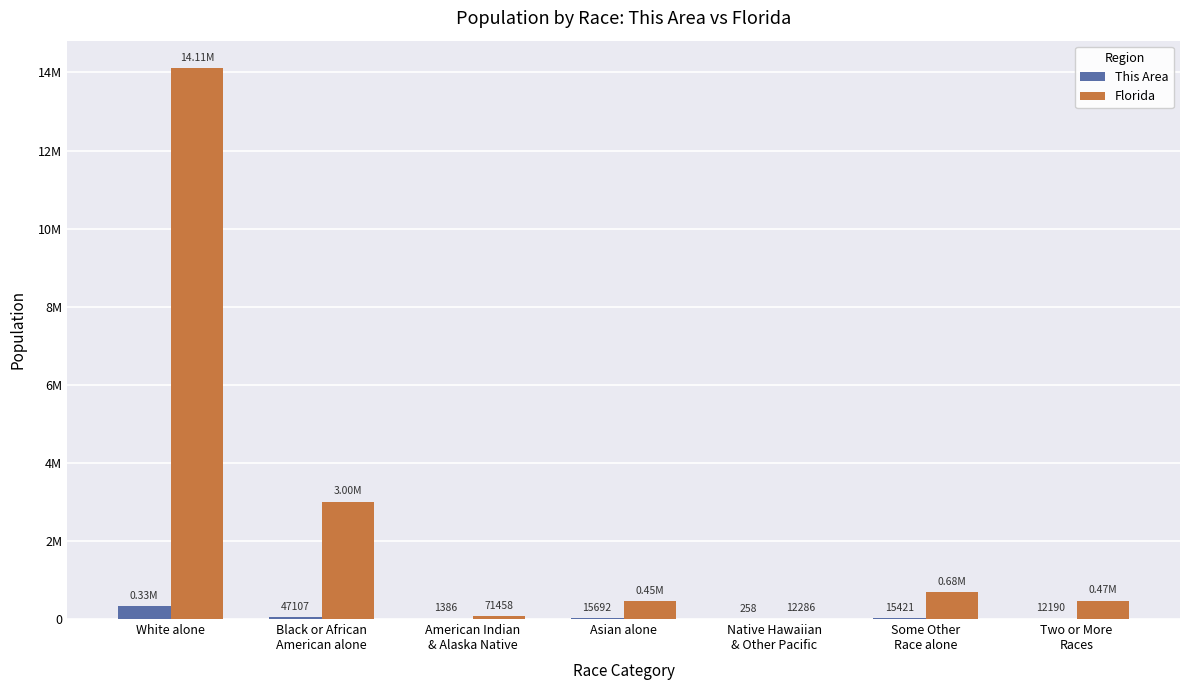

Which category has the highest value in the This Area series?

White alone